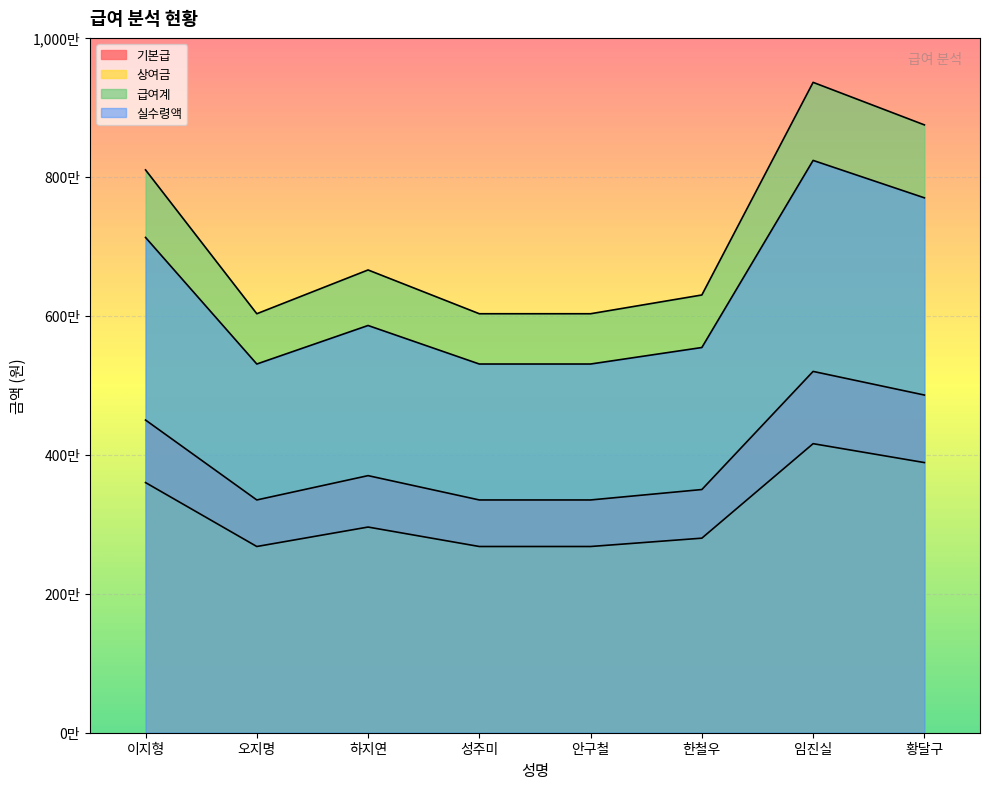

True or false: 실수령액 and 상여금 intersect in this chart.

False